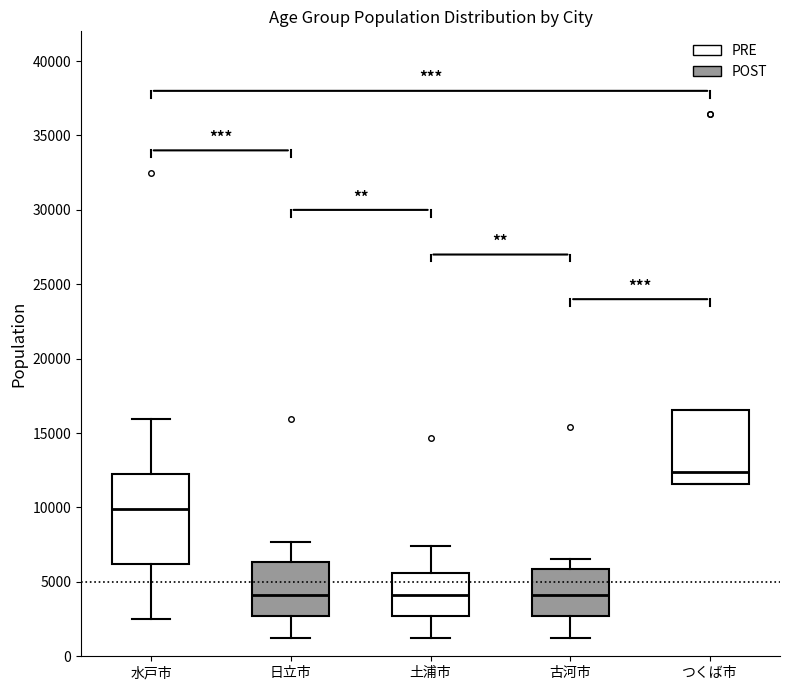

Where does the median line of the box for 水戸市 sit on the y-axis? The values are not printed on the chart, so give them approximately, as read against the axis.

10000